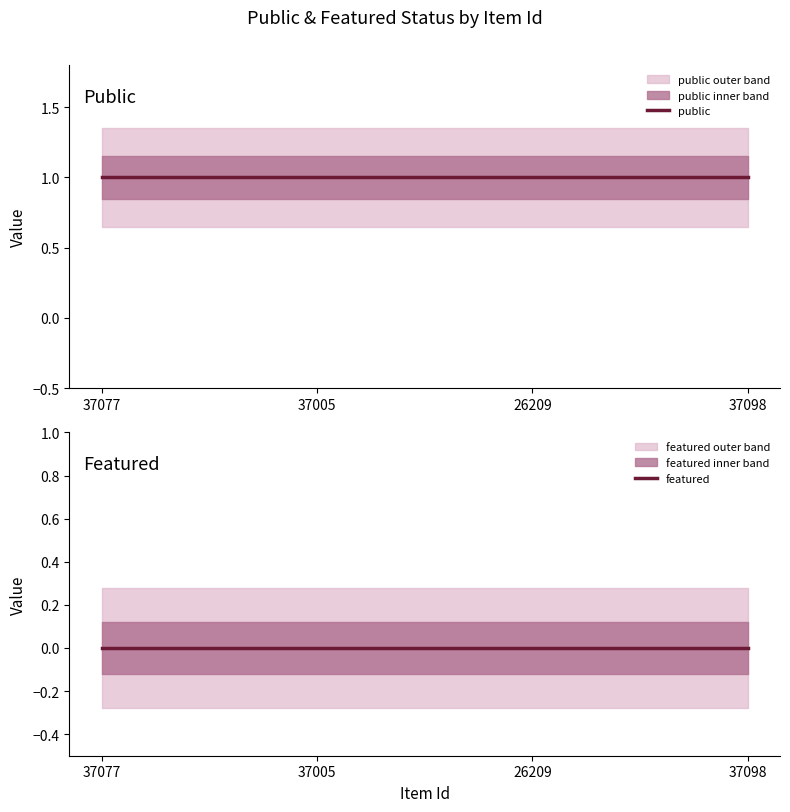

Reading left to right, extract all data points from this chart.

public: 37077=1	37005=1	26209=1	37098=1
featured: 37077=0	37005=0	26209=0	37098=0